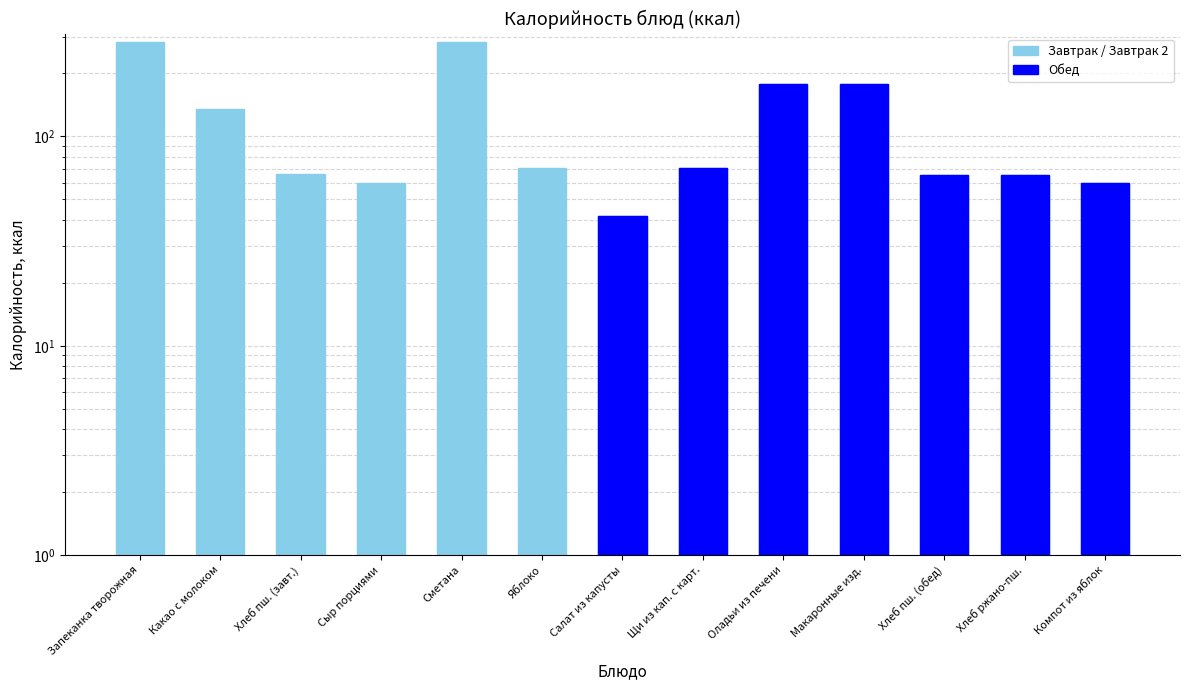

How many data points are above 70?

7